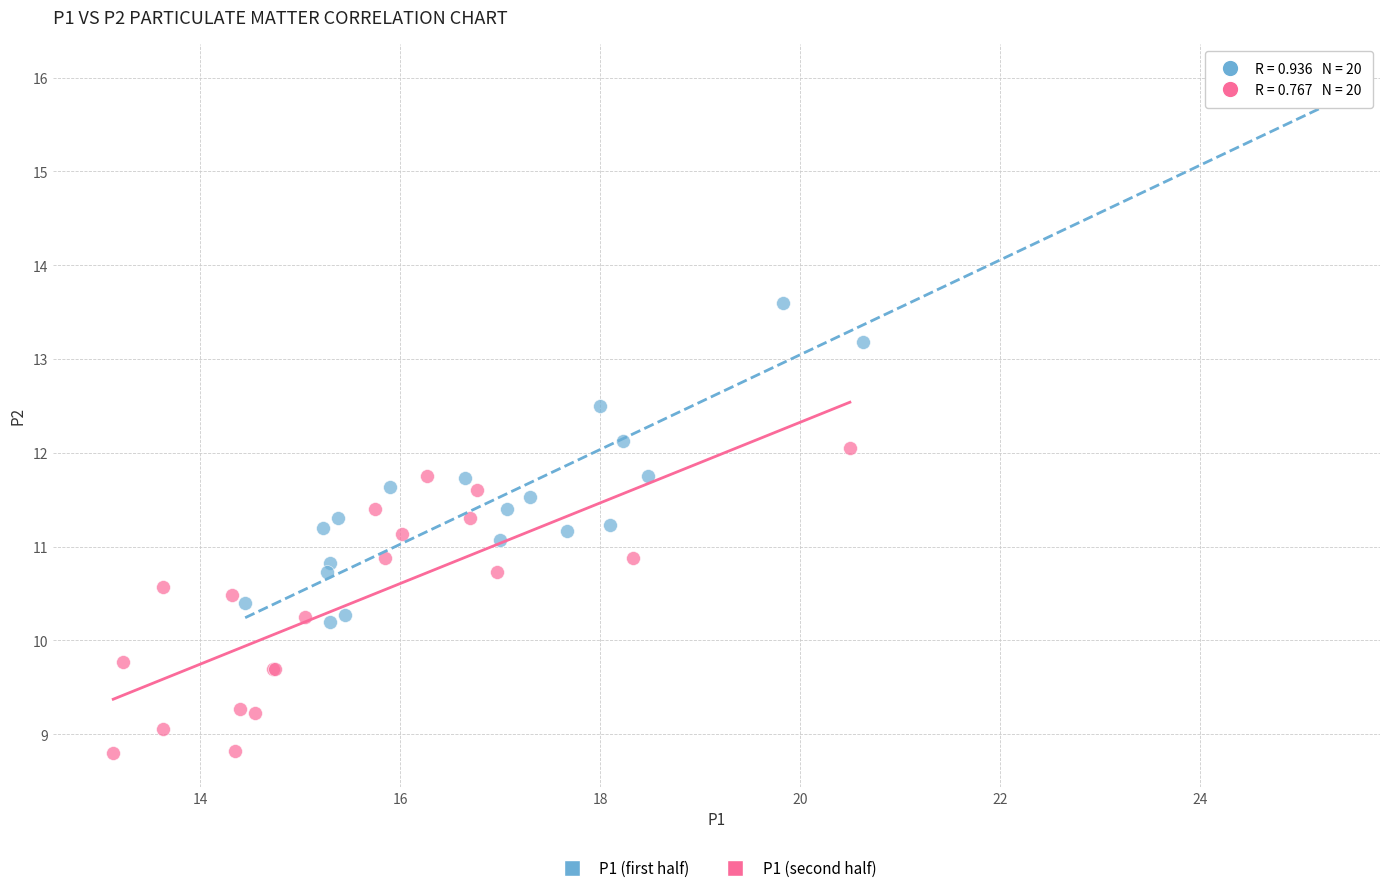

Which series has the widest spread of Y values?

P1 (first half)